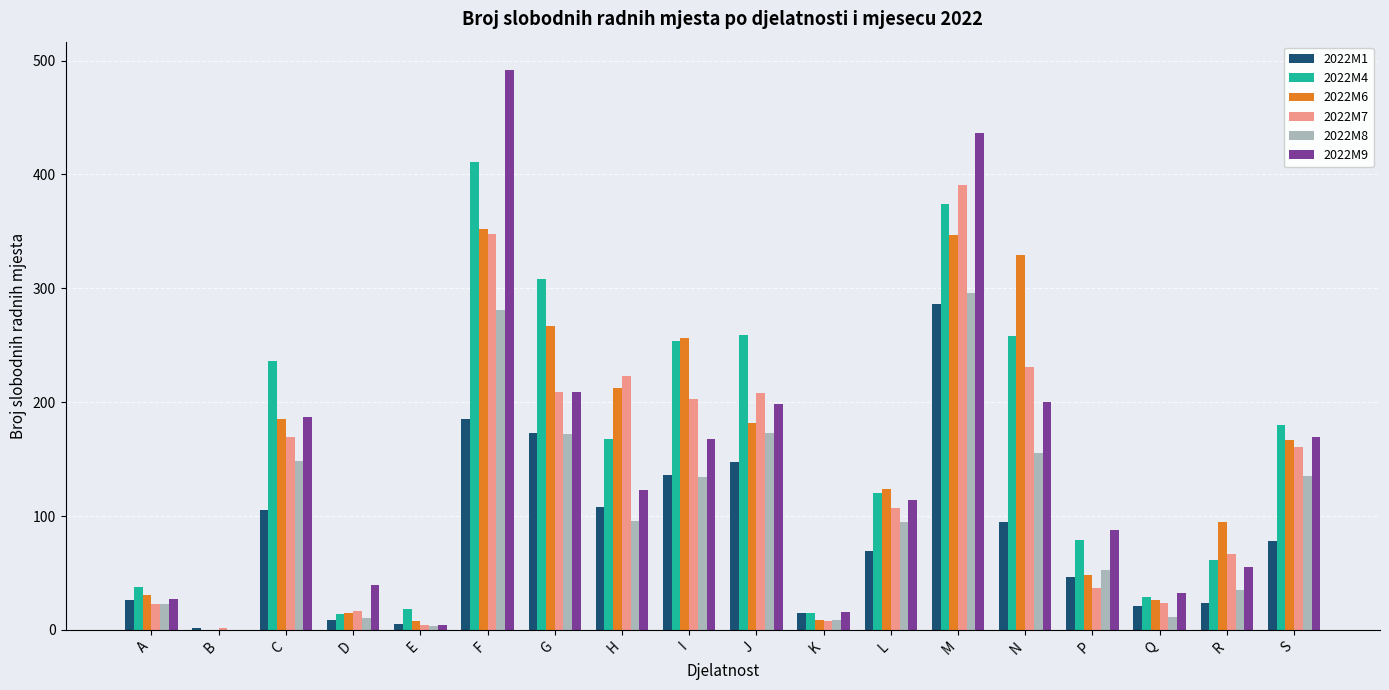

Which label corresponds to the largest value in the chart?

F